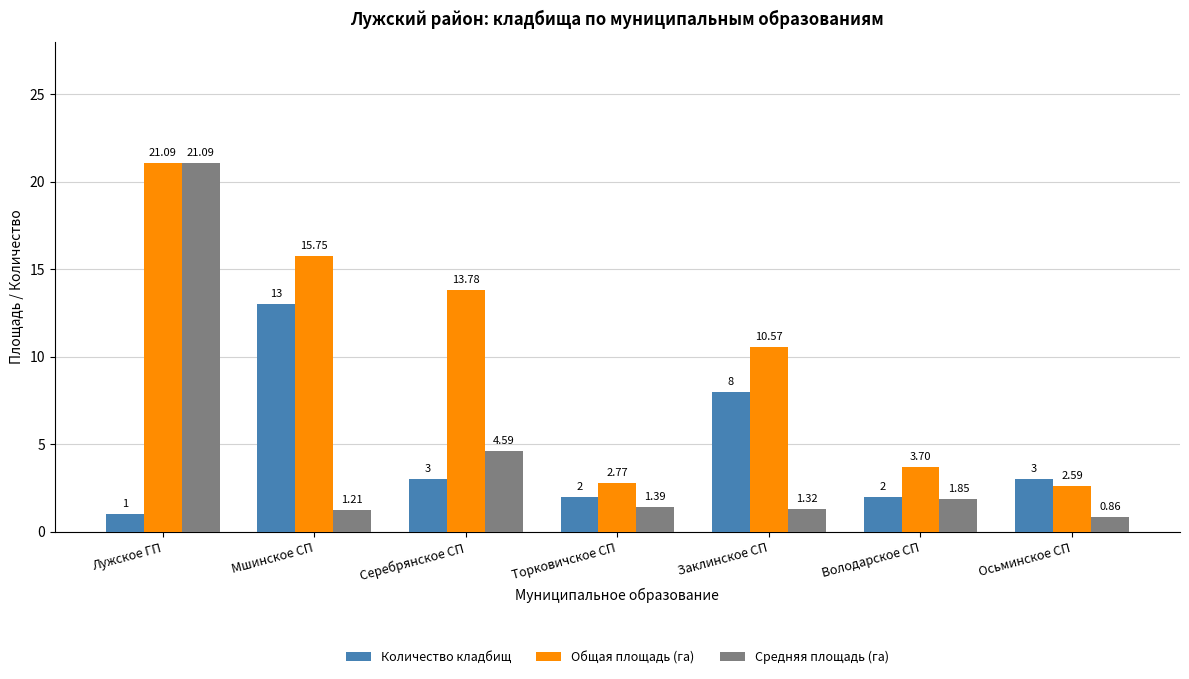

How many categories are shown in the chart?

7